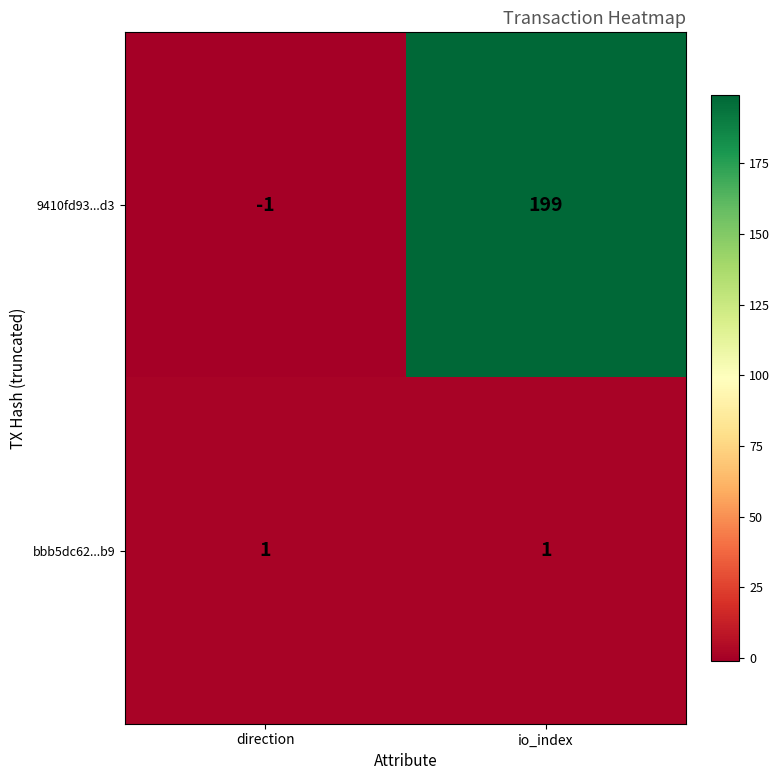

Which series changed the most between direction and io_index?

9410fd93...d3